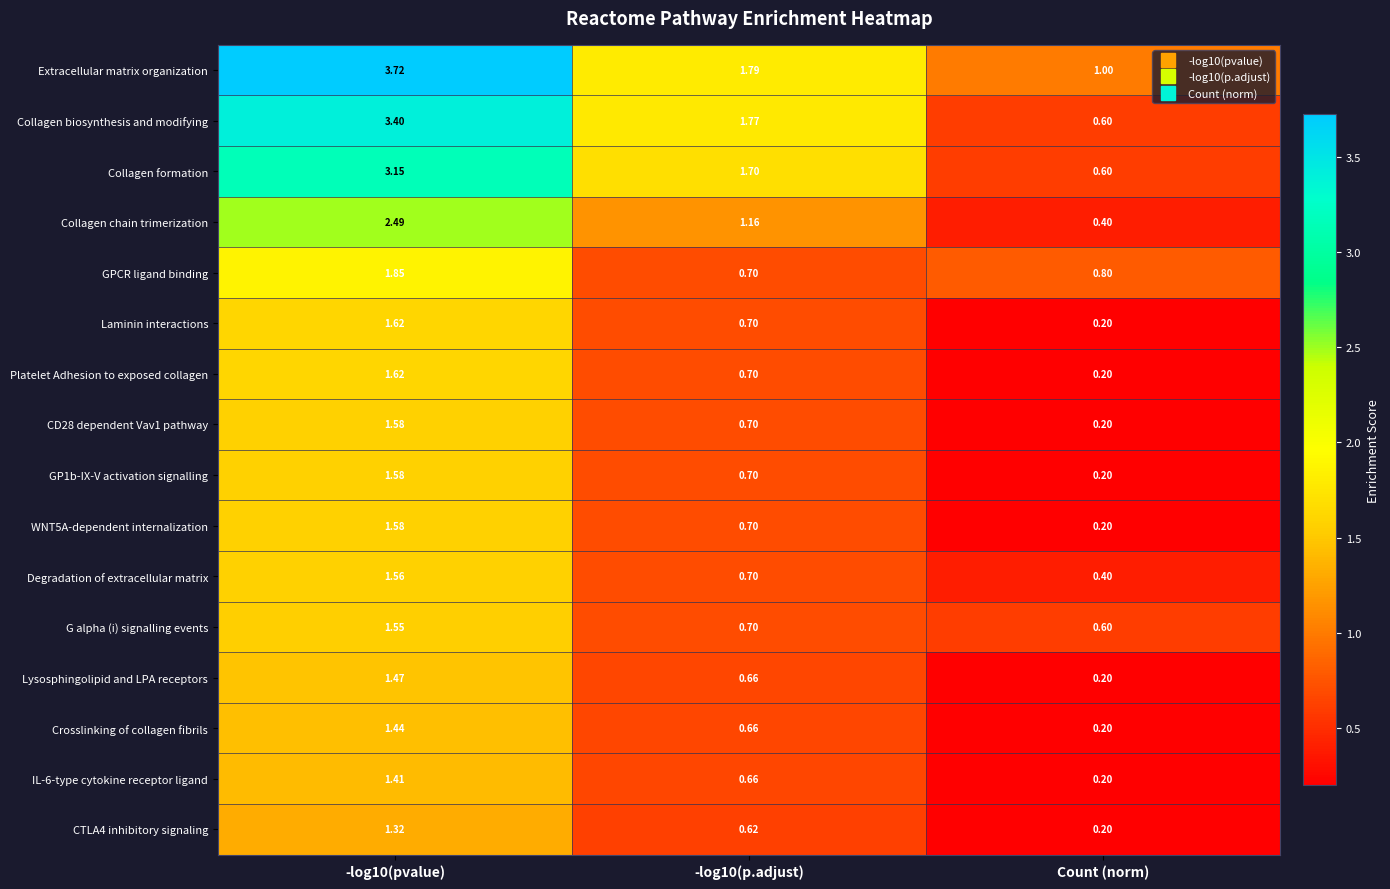

At which label does CTLA4 inhibitory signaling reach its minimum?

Count (norm)